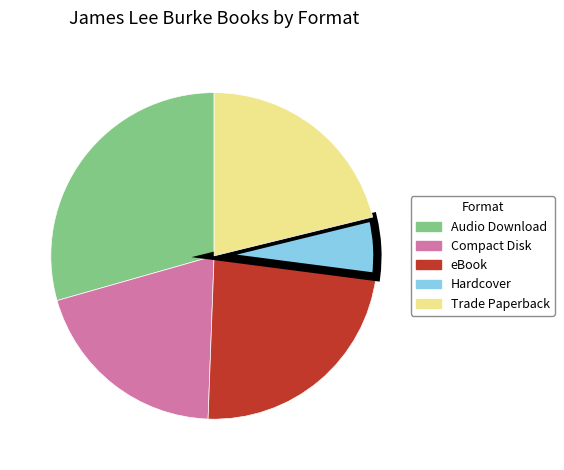

Is there any slice that represents more than half of the pie?

No